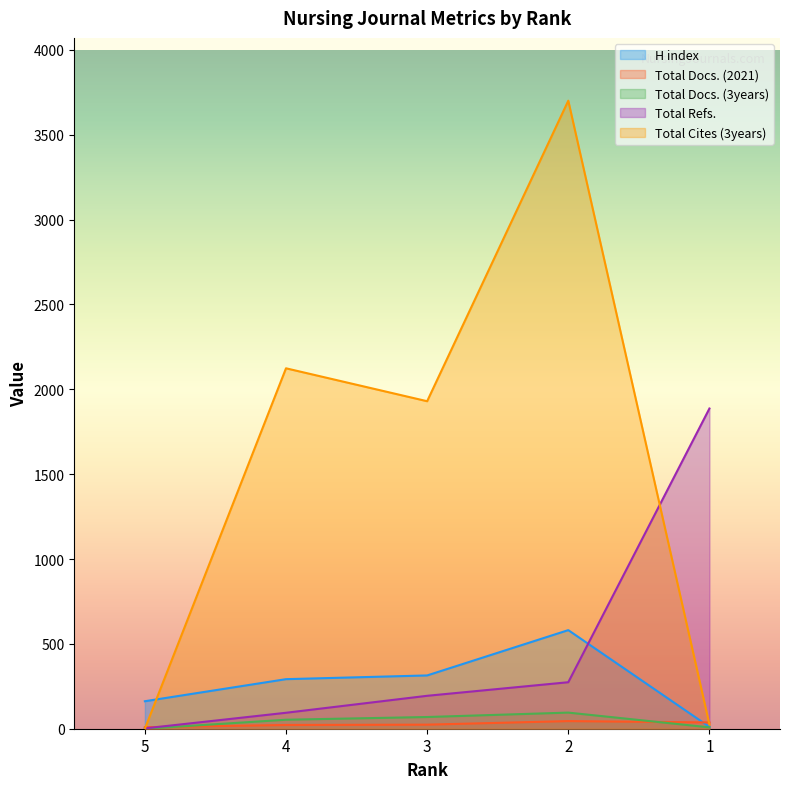

The value of Total Cites (3years) at 1 is 38. True or false?

False